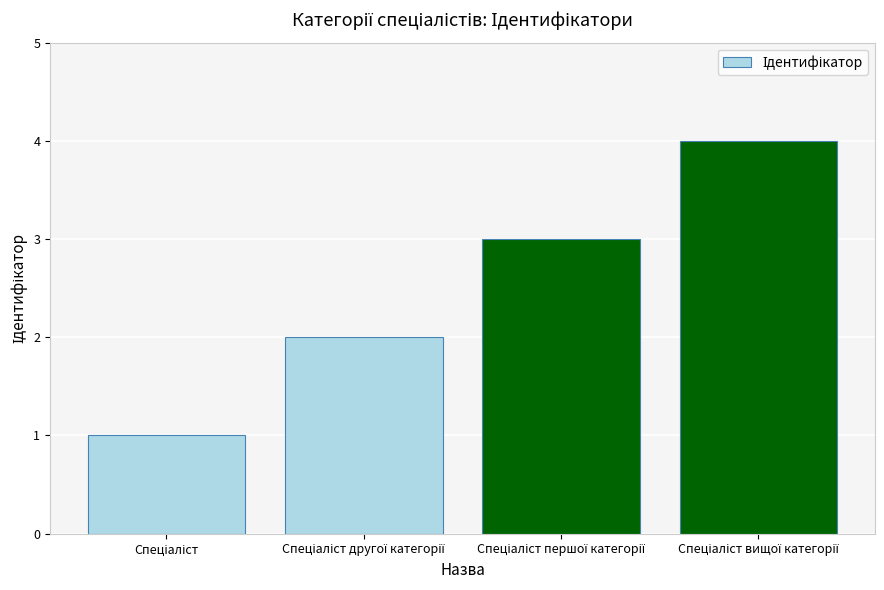

What is the sum of all values?

10